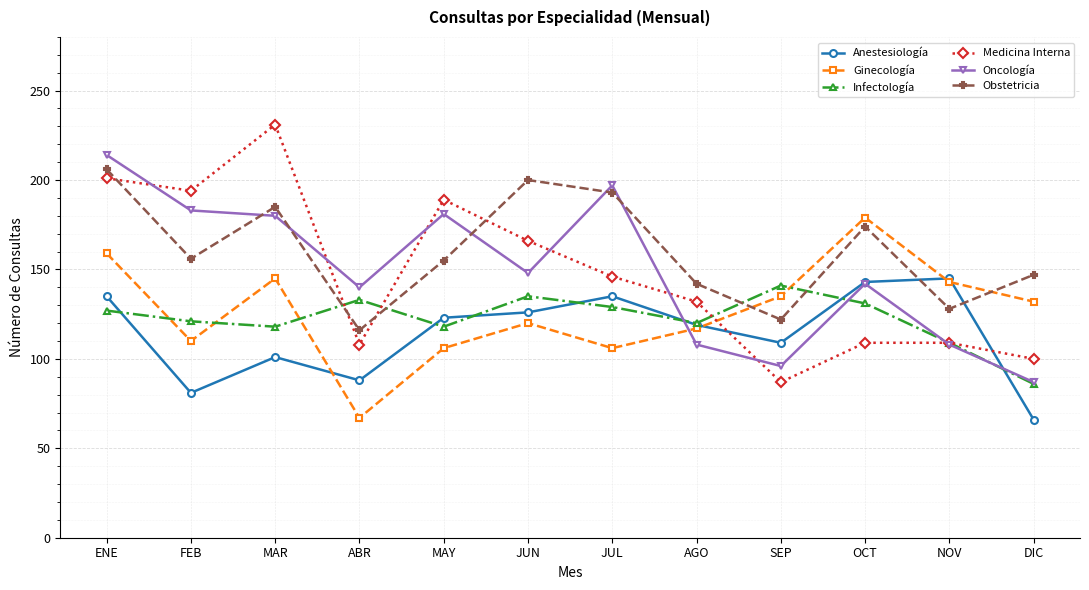

Which series has the largest total across all categories?

Obstetricia